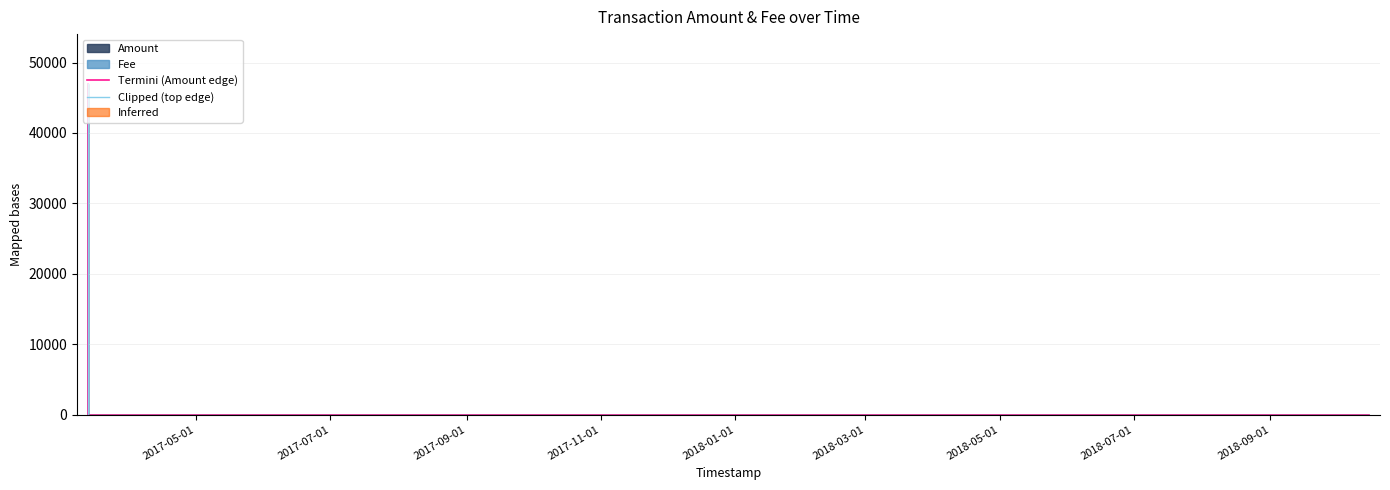

Which series has the widest spread of values?

Clipped (top edge)